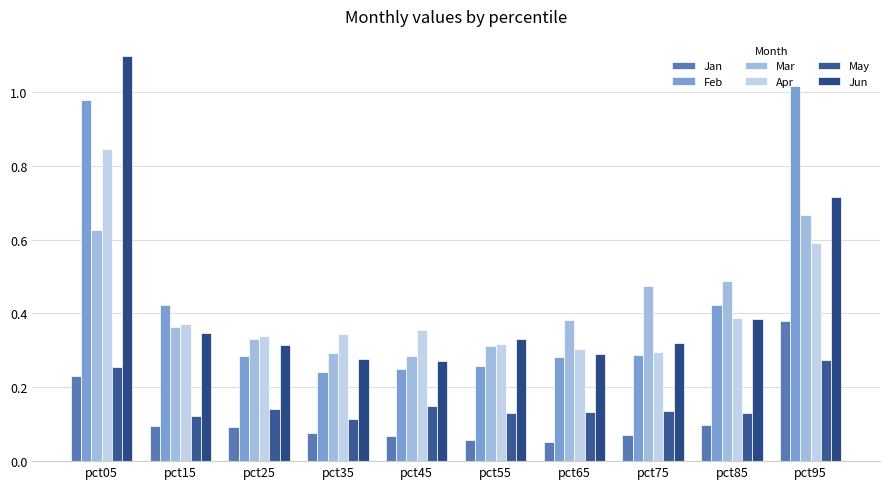

Reading left to right, extract all data points from this chart.

Jan: pct05=0.2	pct15=0.1	pct25=0.1	pct35=0.1	pct45=0.1	pct55=0.1	pct65=0.1	pct75=0.1	pct85=0.1	pct95=0.4
Feb: pct05=1.0	pct15=0.4	pct25=0.3	pct35=0.2	pct45=0.3	pct55=0.3	pct65=0.3	pct75=0.3	pct85=0.4	pct95=1.0
Mar: pct05=0.6	pct15=0.4	pct25=0.3	pct35=0.3	pct45=0.3	pct55=0.3	pct65=0.4	pct75=0.5	pct85=0.5	pct95=0.7
Apr: pct05=0.8	pct15=0.4	pct25=0.3	pct35=0.3	pct45=0.4	pct55=0.3	pct65=0.3	pct75=0.3	pct85=0.4	pct95=0.6
May: pct05=0.3	pct15=0.1	pct25=0.1	pct35=0.1	pct45=0.1	pct55=0.1	pct65=0.1	pct75=0.1	pct85=0.1	pct95=0.3
Jun: pct05=1.1	pct15=0.3	pct25=0.3	pct35=0.3	pct45=0.3	pct55=0.3	pct65=0.3	pct75=0.3	pct85=0.4	pct95=0.7